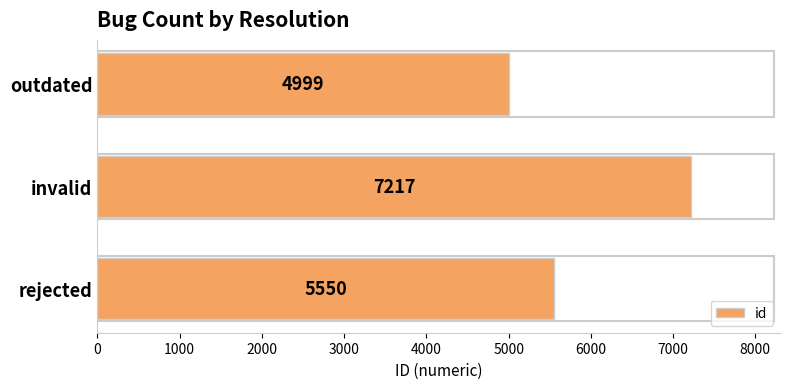

Count the values in the range 4999 to 7217.

3